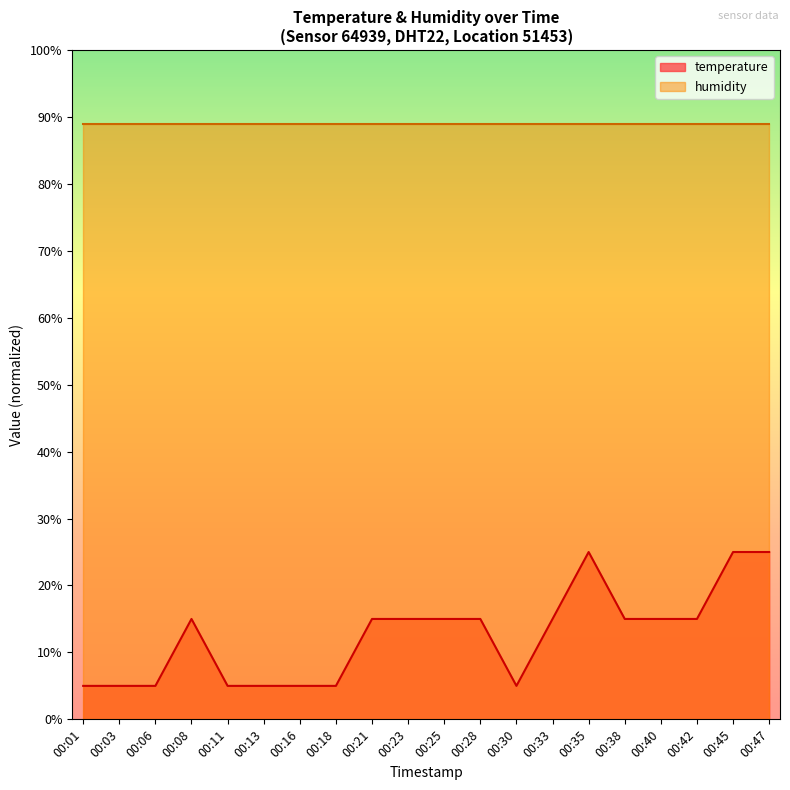

How many distinct data groups are displayed?

2